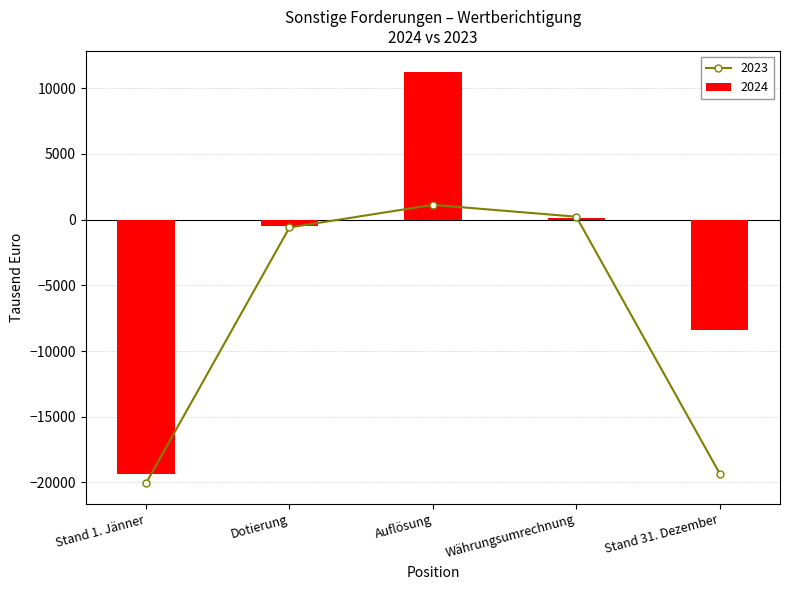

The value at Währungsumrechnung is 139. True or false?

True